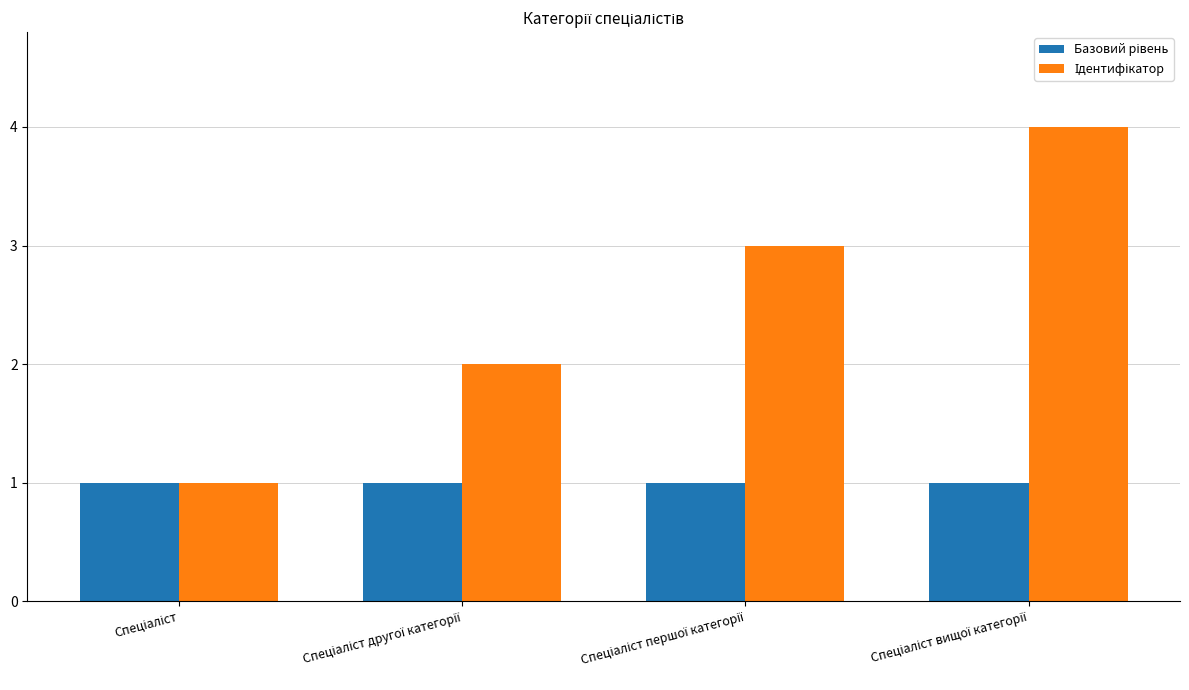

At how many categories does at least one series exceed 3?

1